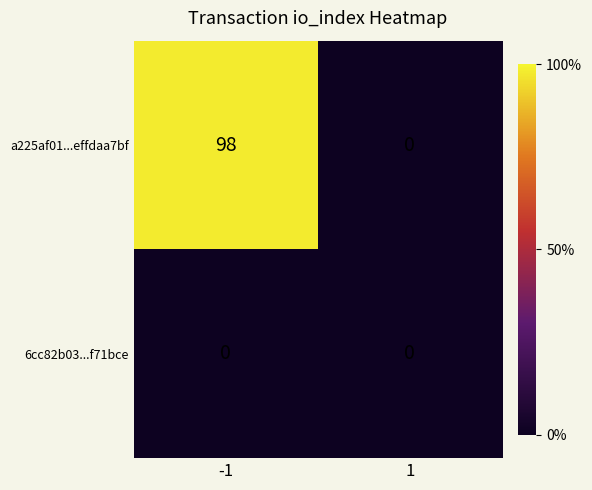

Between -1 and 1, which series saw the biggest shift?

a225af01...effdaa7bf